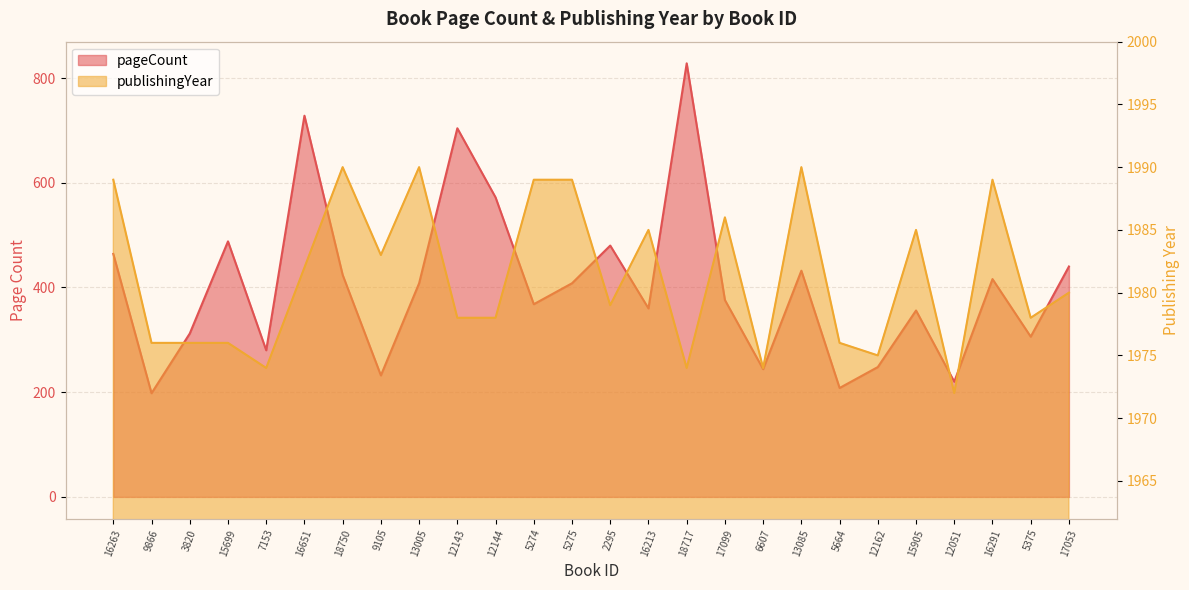

How many interior local peaks does the pageCount series have?

8